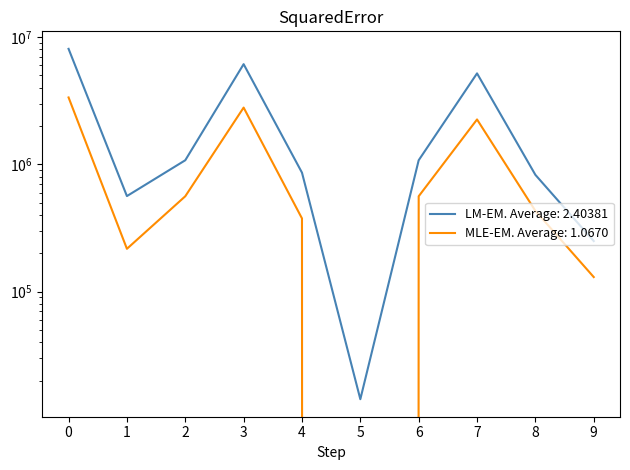

At which category does Исполнено (консолид.) reach its first local valley?

1